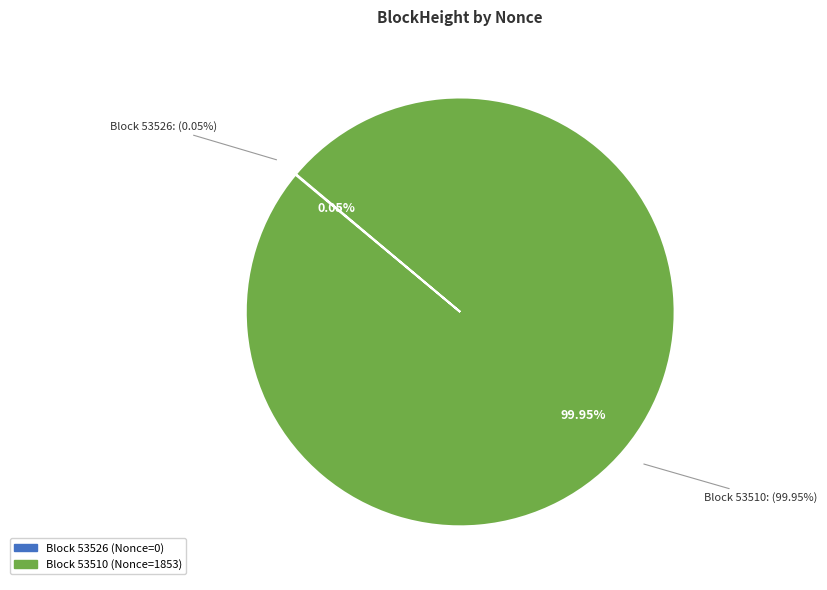

What is the largest slice in the pie chart?

53510